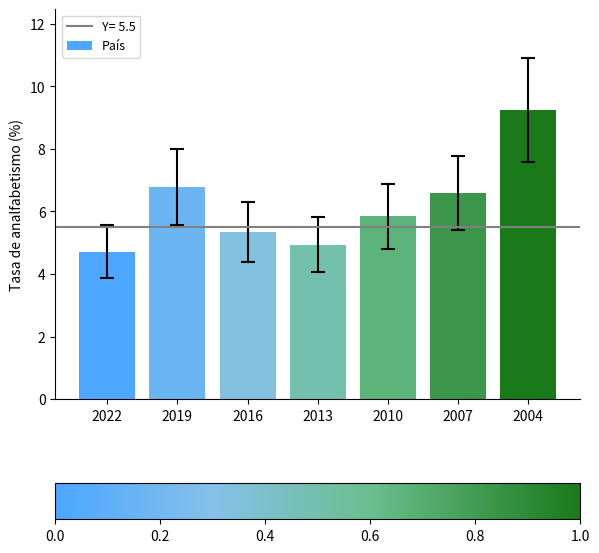

At which label does the data first exceed 5?

2019